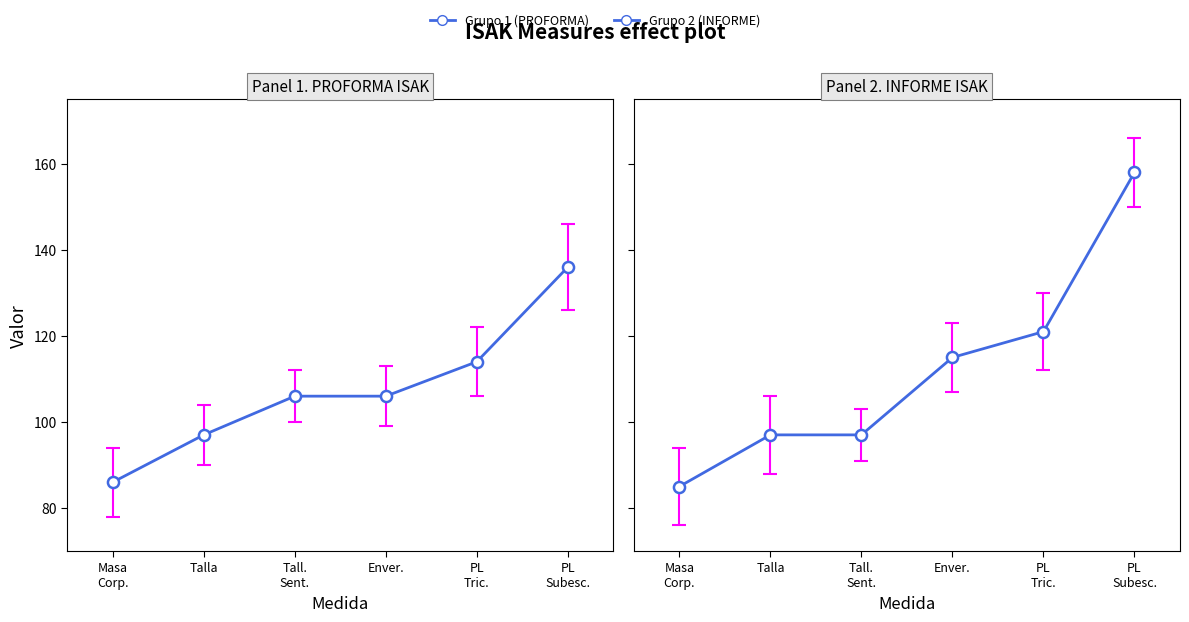

Between which two adjacent categories do Panel 1. PROFORMA ISAK and Panel 2. INFORME ISAK first intersect?

Tall.
Sent. and Enver.